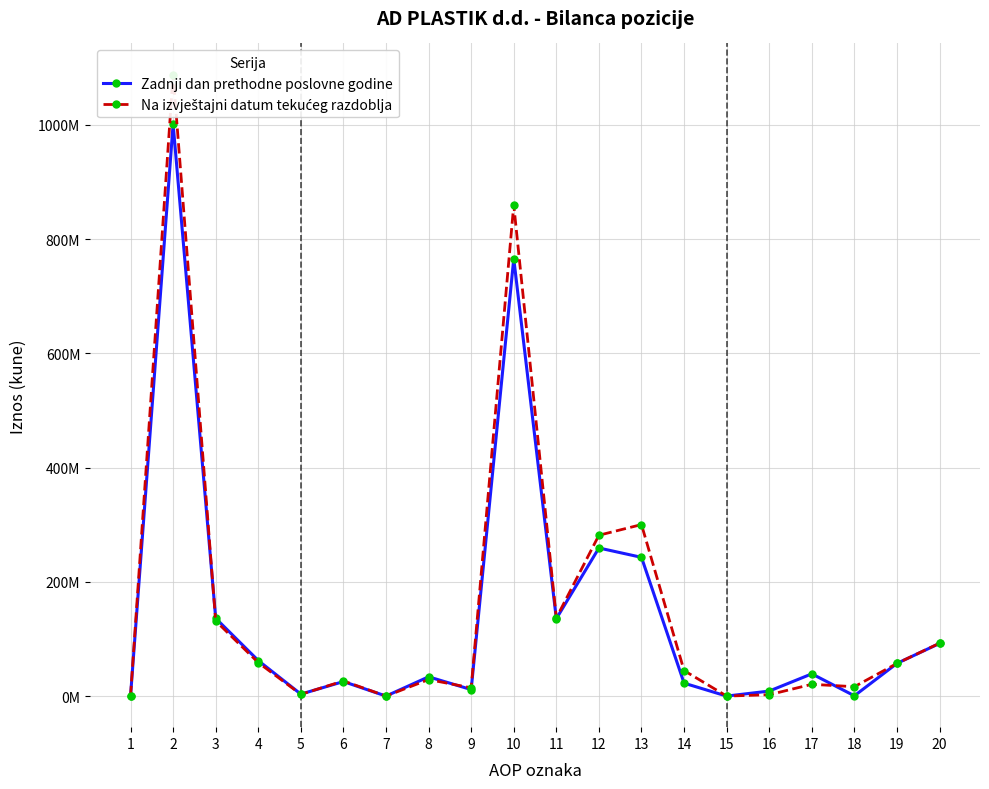

What are all the series names shown in the legend?

Zadnji dan prethodne poslovne godine, Na izvještajni datum tekućeg razdoblja